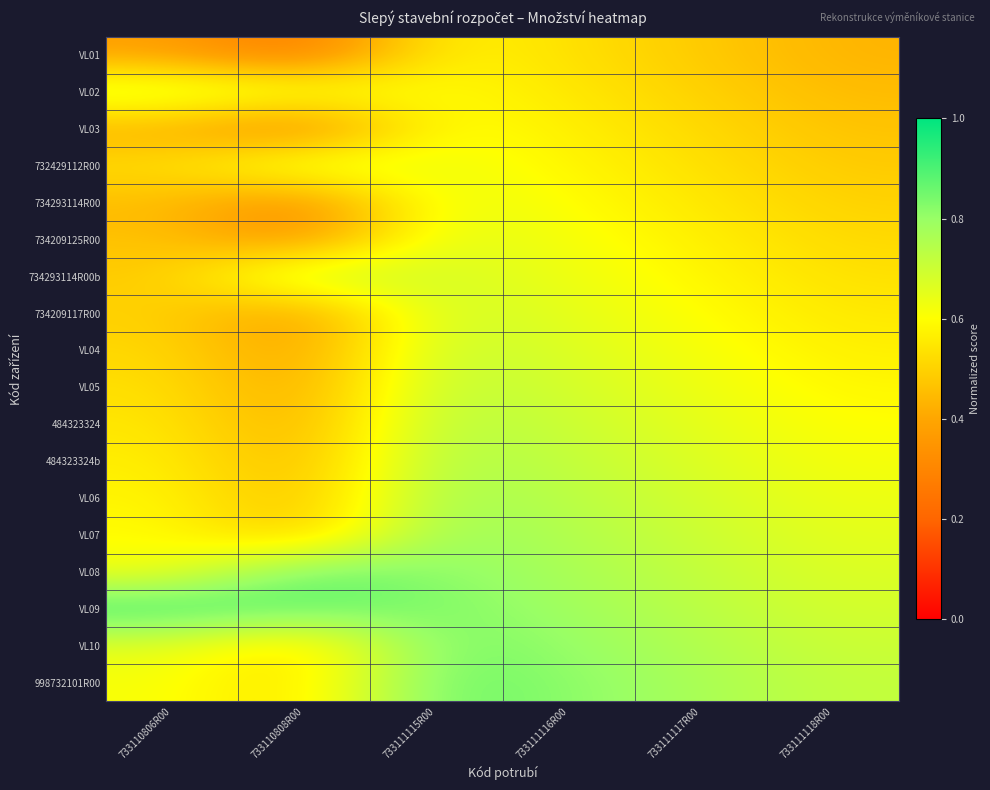

Which has a higher value, 733111115R00 or 733111118R00?

733111115R00